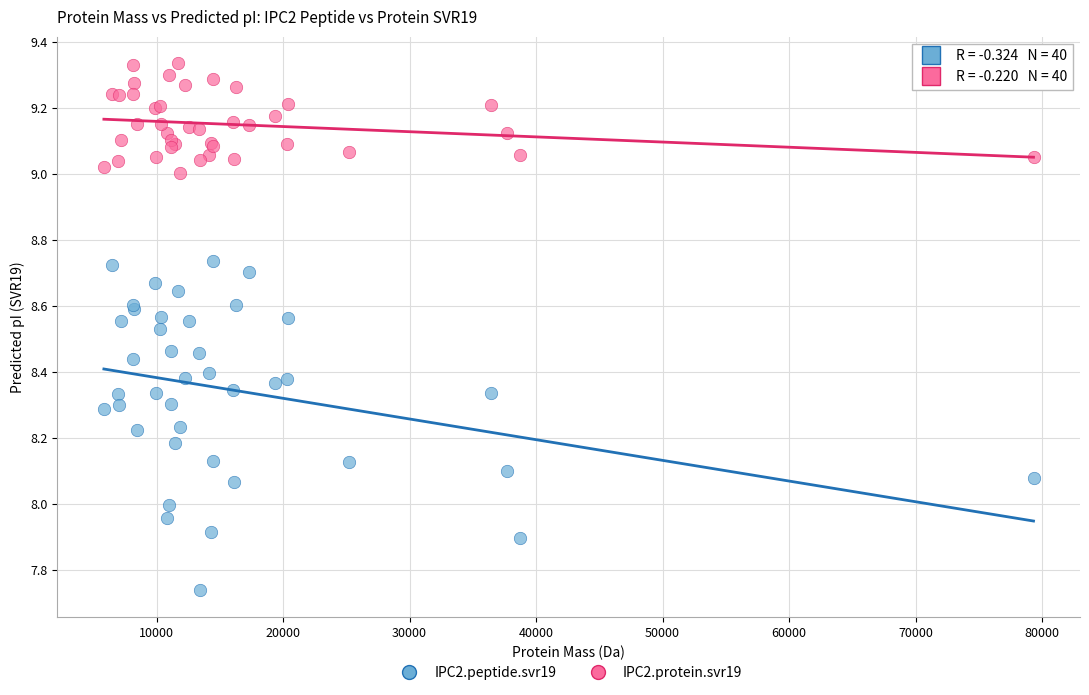

What is the X range (max minus min) for the scatter plot?

73501.4